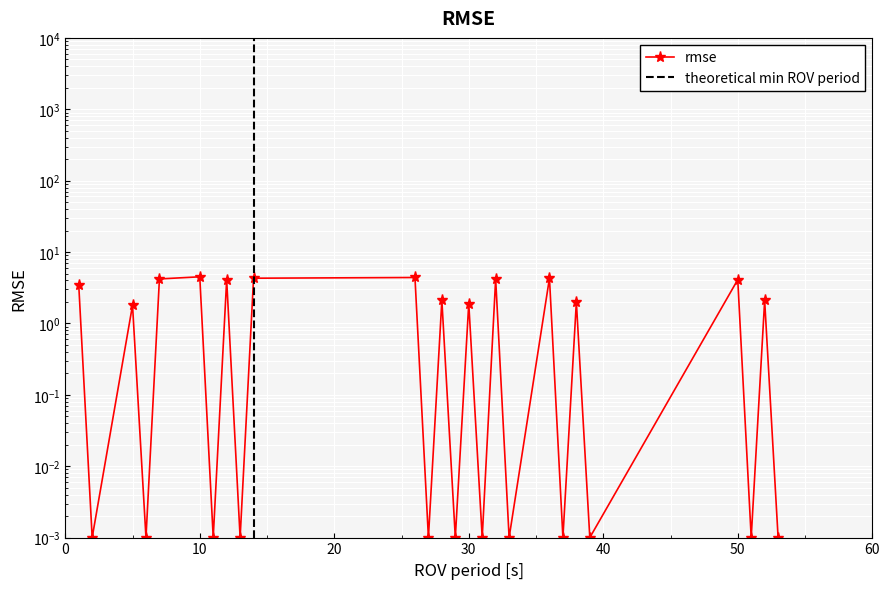

True or false: there are more than 0 points higher than both neighbors.

True